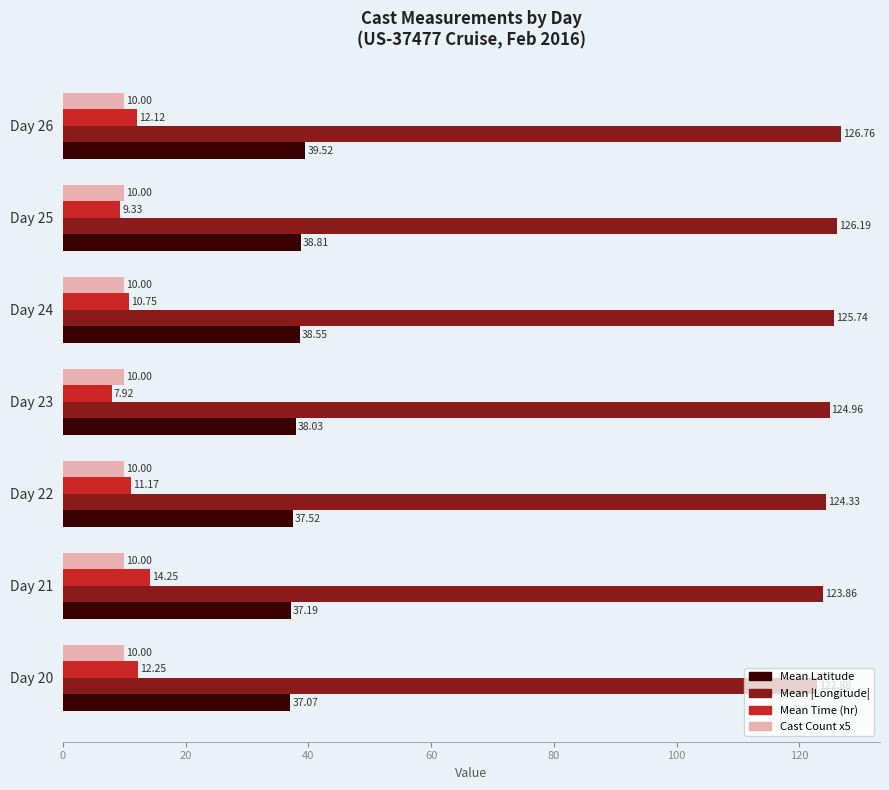

Between Day 20 and Day 24, which series saw the biggest shift?

Mean |Longitude|